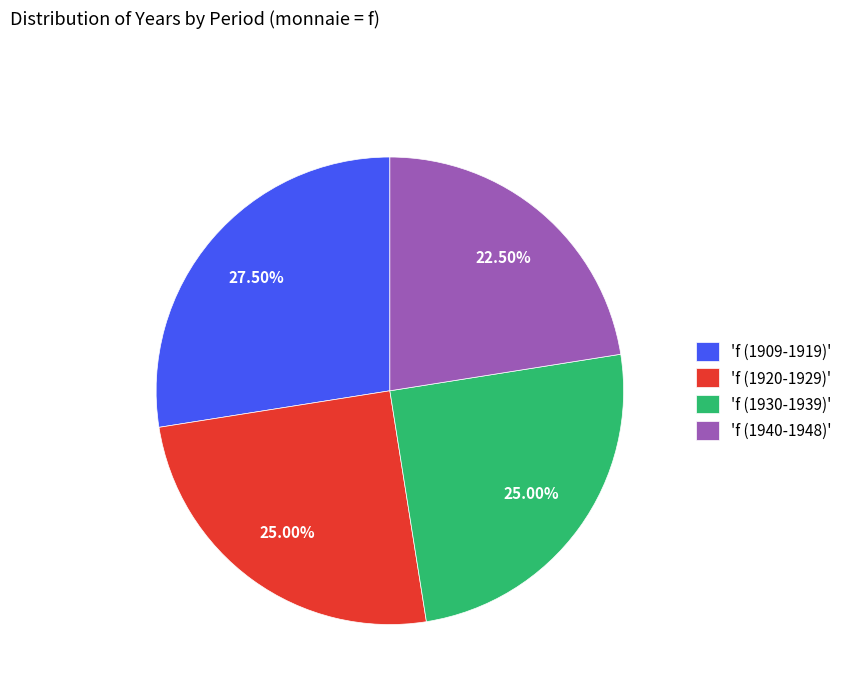

Does 'f (1940-1948)' account for over 50% of the chart?

No